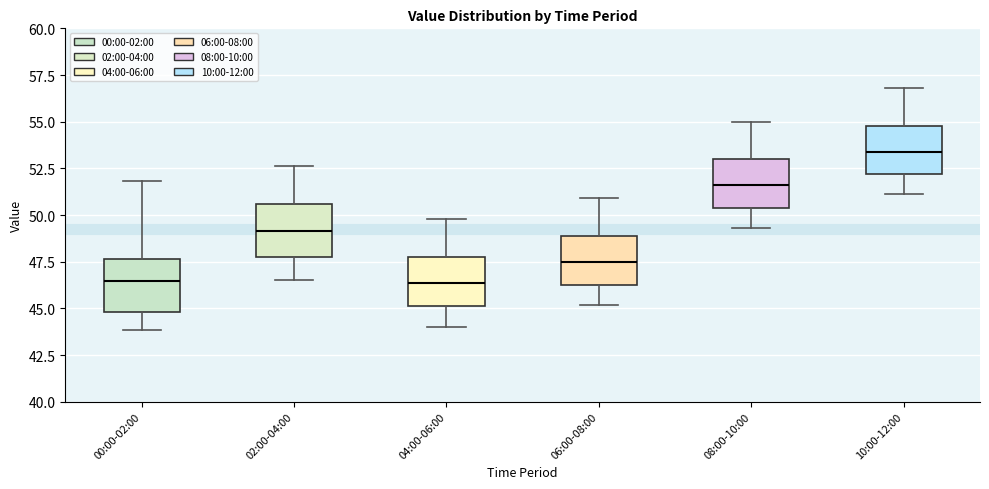

Where is the upper edge of the box for 08:00-10:00 on the y-axis? The values are not printed on the chart, so give them approximately, as read against the axis.

53.0